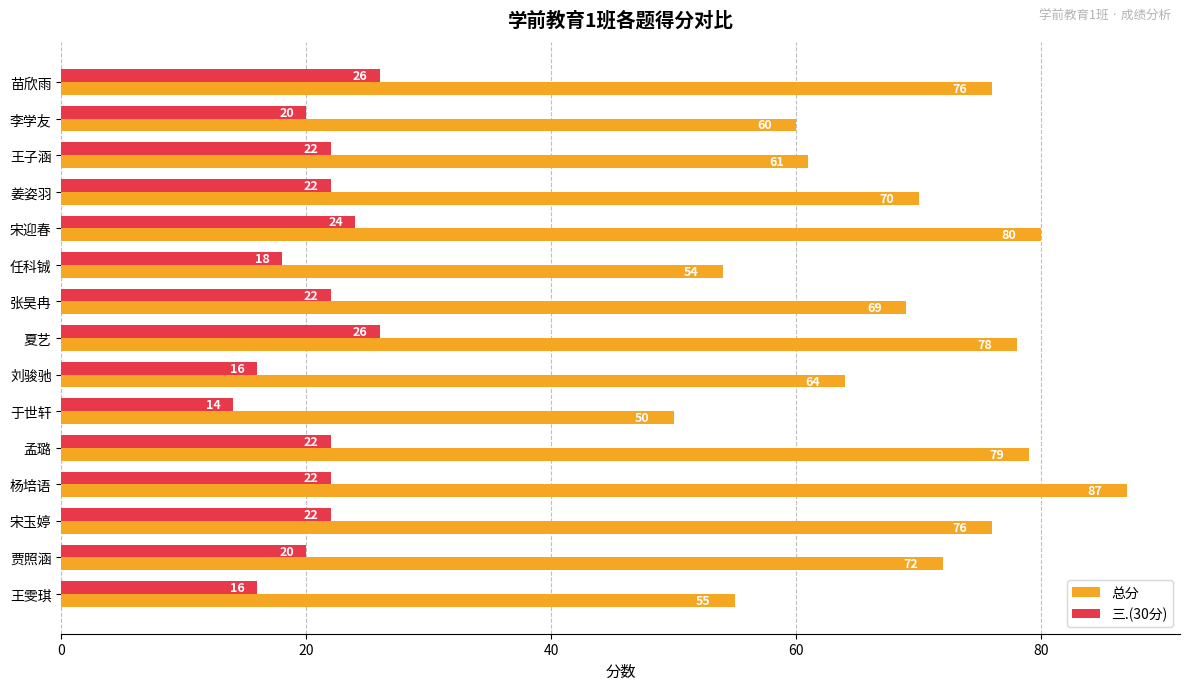

What is the lowest value of the 总分 series?

50